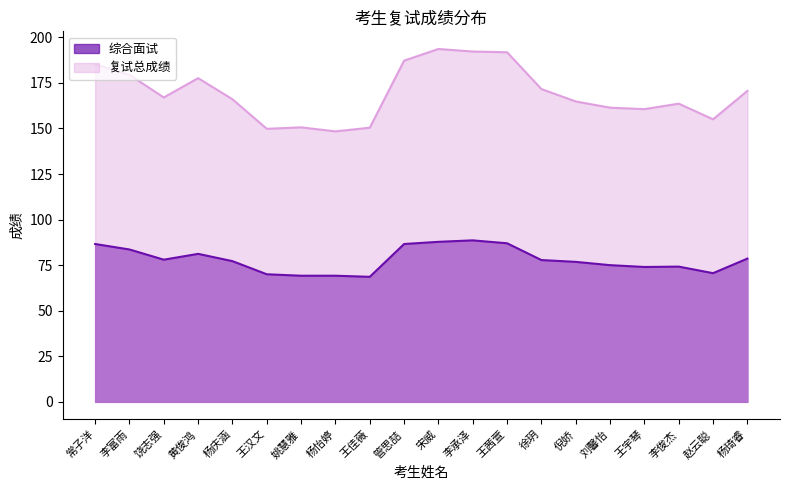

Count the number of categories in the chart.

20